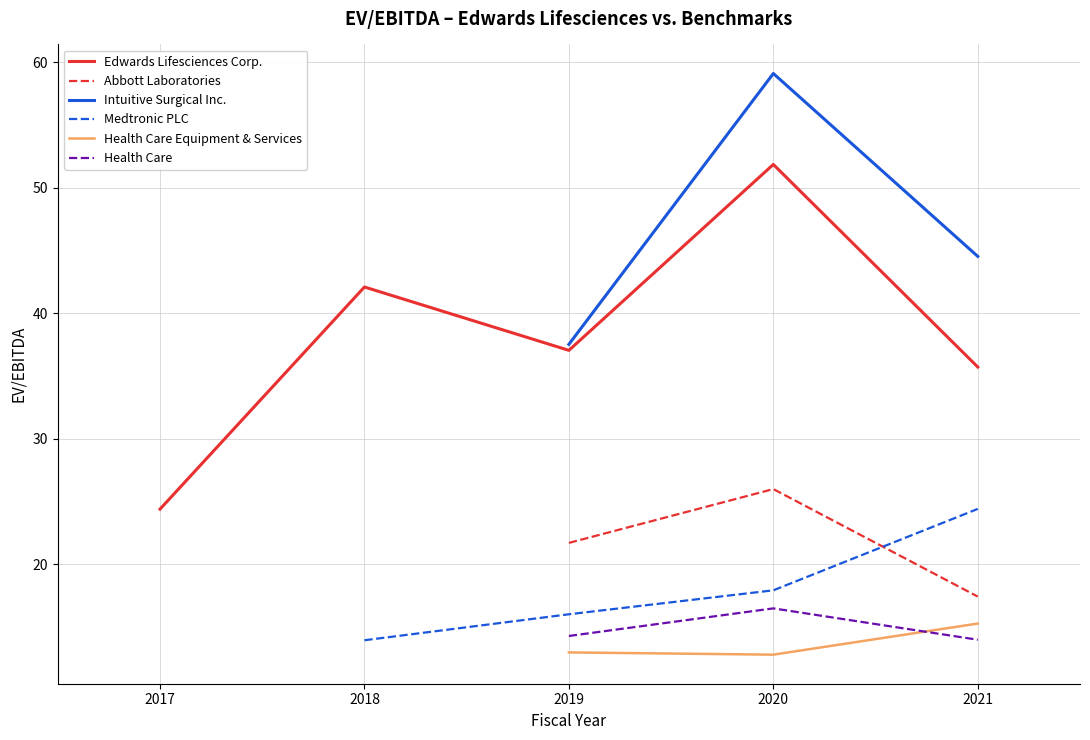

The Abbott Laboratories series shows 17.1 at 2020. True or false?

False